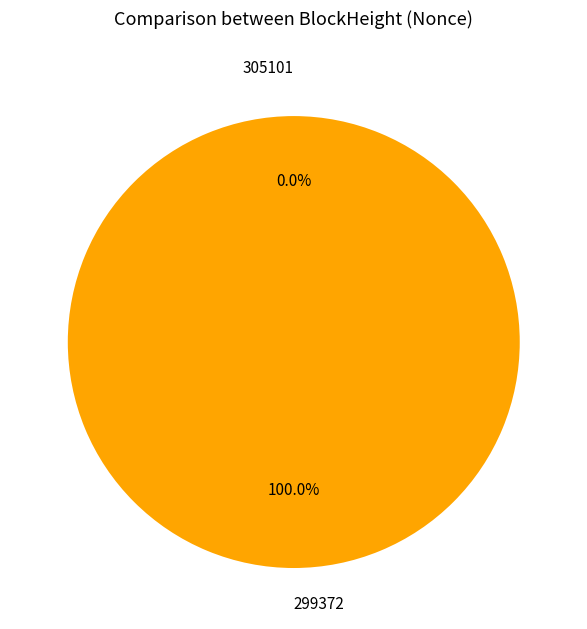

Is there a majority slice in this chart?

Yes